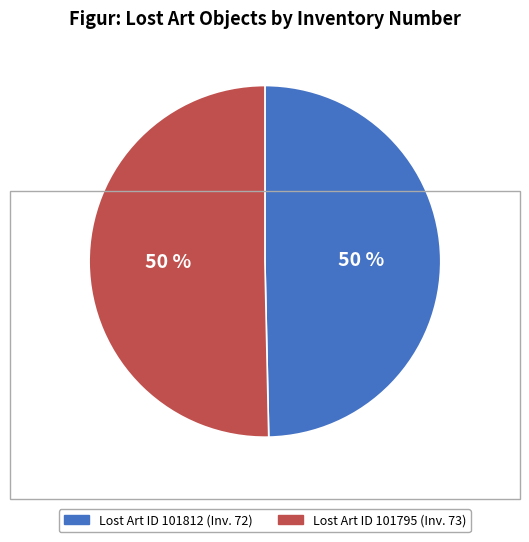

To the nearest percent, what is the average slice percentage?

50%